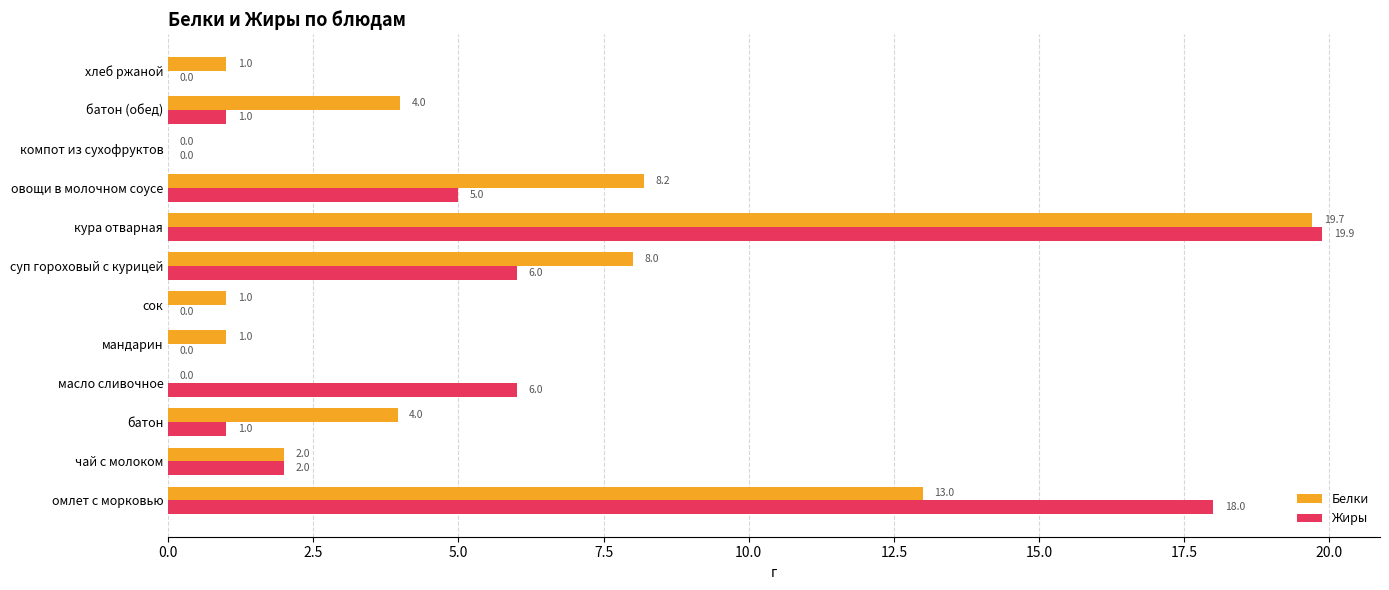

What are all the series names shown in the legend?

Белки, Жиры